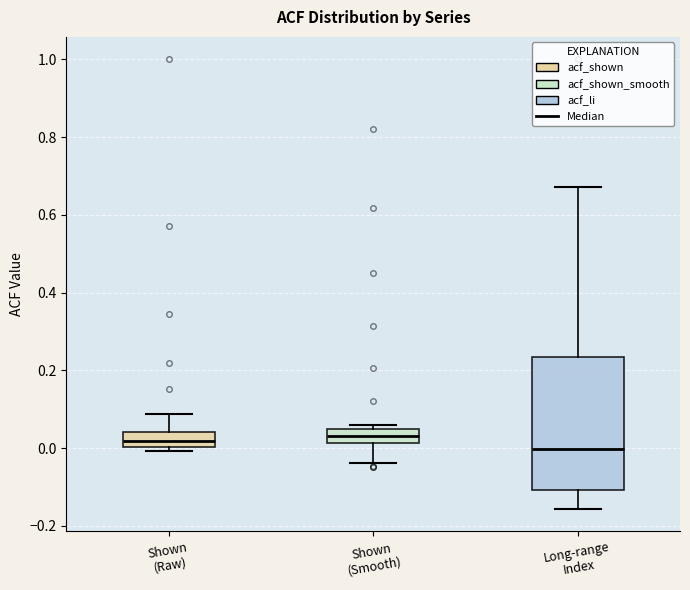

Reading left to right, transcribe this box plot: for each box, give where its median line is, the range the box spans, and where its two whiskers end, as read against the y-axis. The values are not printed on the chart, so give them approximately, as read against the axis.

Shown (Raw): median 0.02, box 0.00 to 0.04, whiskers 0.00 (just below the box's lower edge) to 0.08
Shown (Smooth): median 0.04 (inside the box), box 0.02 to 0.04, whiskers -0.04 to 0.06
Long-range Index: median 0.00, box -0.10 to 0.24, whiskers -0.16 to 0.68